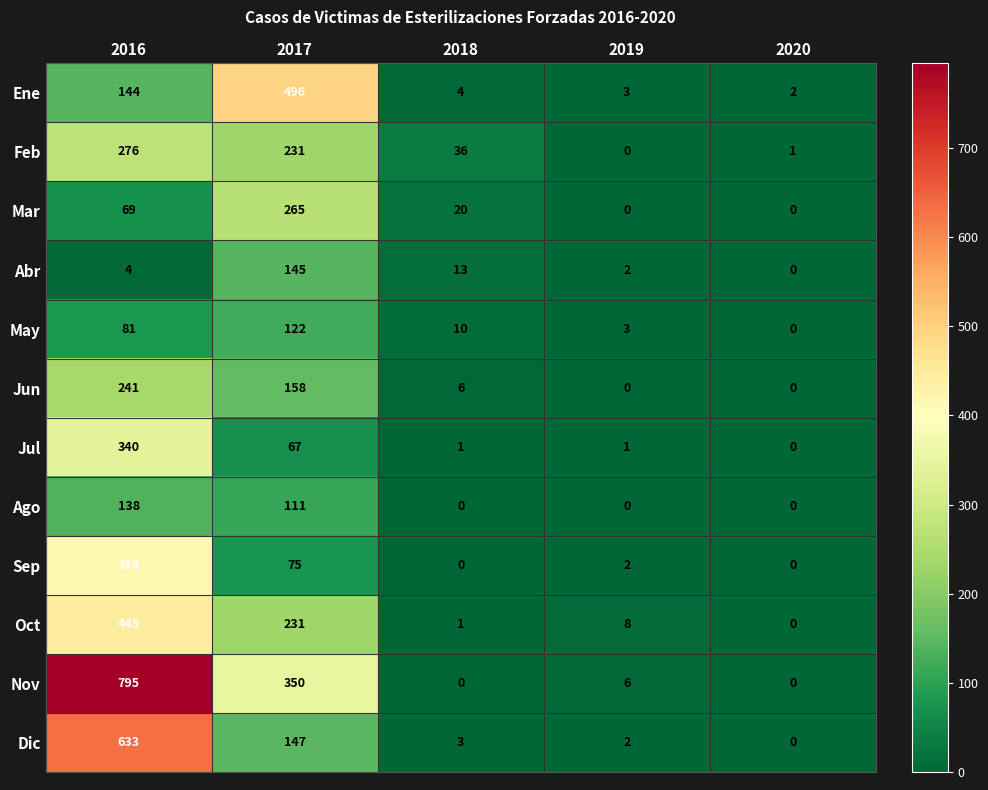

How many series are shown in this chart?

12